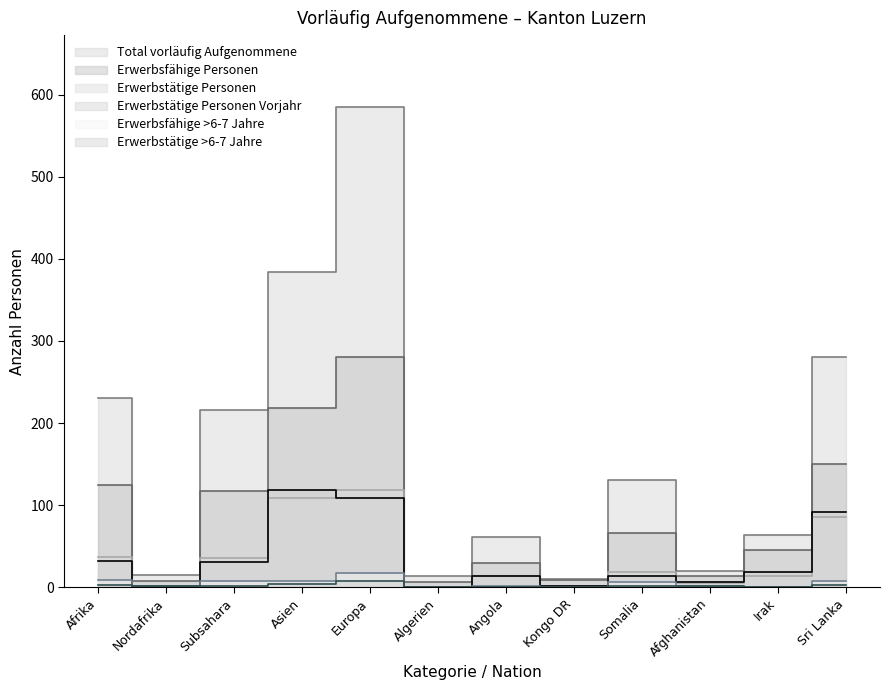

True or false: Erwerbsfähige Personen and Erwerbstätige Personen intersect in this chart.

False